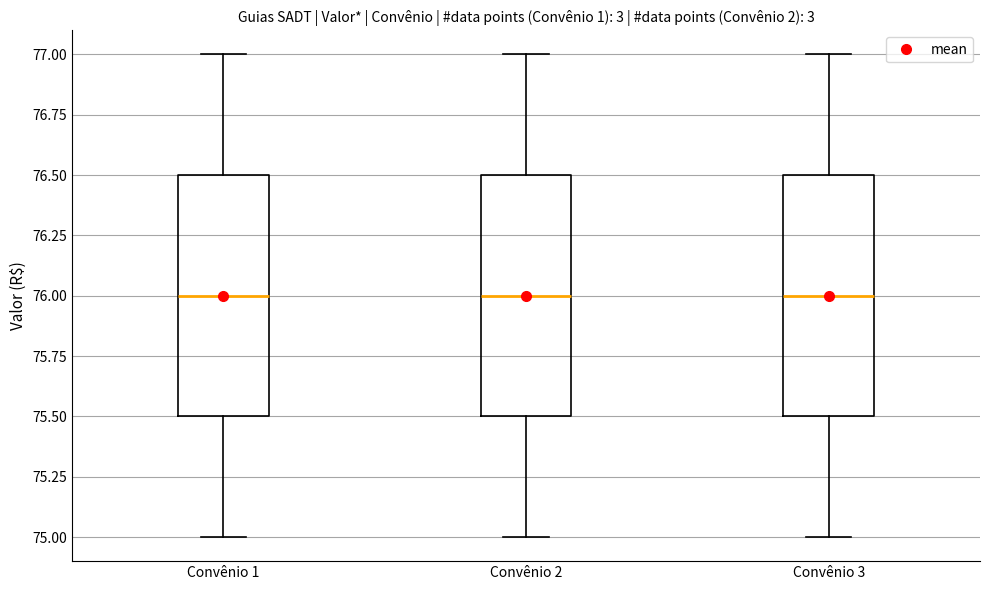

Reading left to right, transcribe this box plot: for each box, give where its median line is, the range the box spans, and where its two whiskers end, as read against the y-axis. The values are not printed on the chart, so give them approximately, as read against the axis.

Convênio 1: median 76.0, box 75.5 to 76.5, whiskers 75.0 to 77.0
Convênio 2: median 76.0, box 75.5 to 76.5, whiskers 75.0 to 77.0
Convênio 3: median 76.0, box 75.5 to 76.5, whiskers 75.0 to 77.0